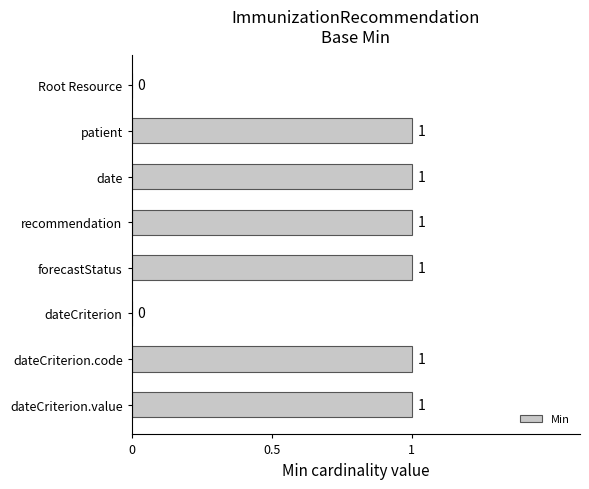

Reading top to bottom, extract all data points from this chart.

Root Resource=0	patient=1	date=1	recommendation=1	forecastStatus=1	dateCriterion=0	dateCriterion.code=1	dateCriterion.value=1